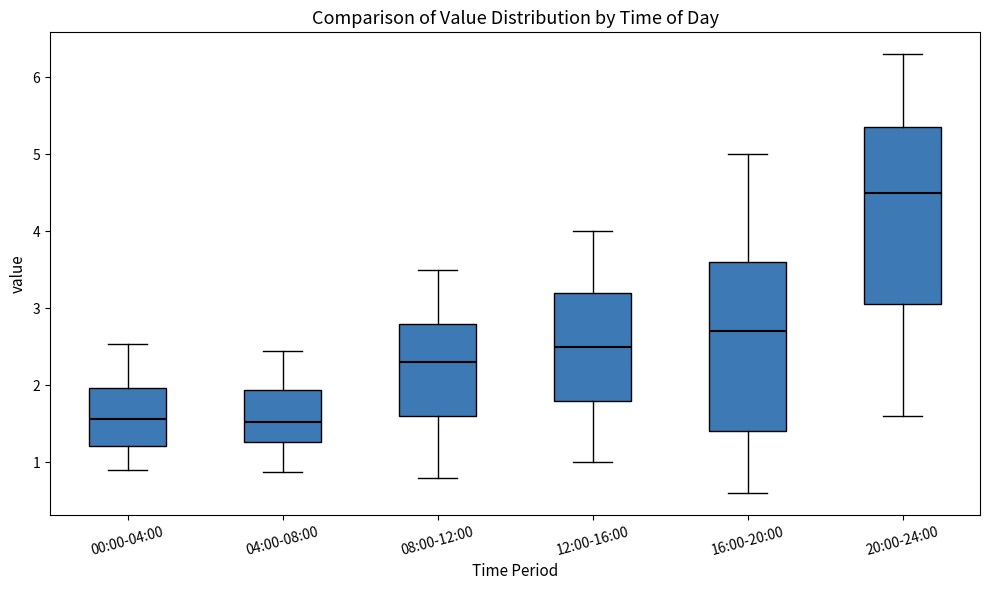

Which box has the highest median line?

20:00-24:00